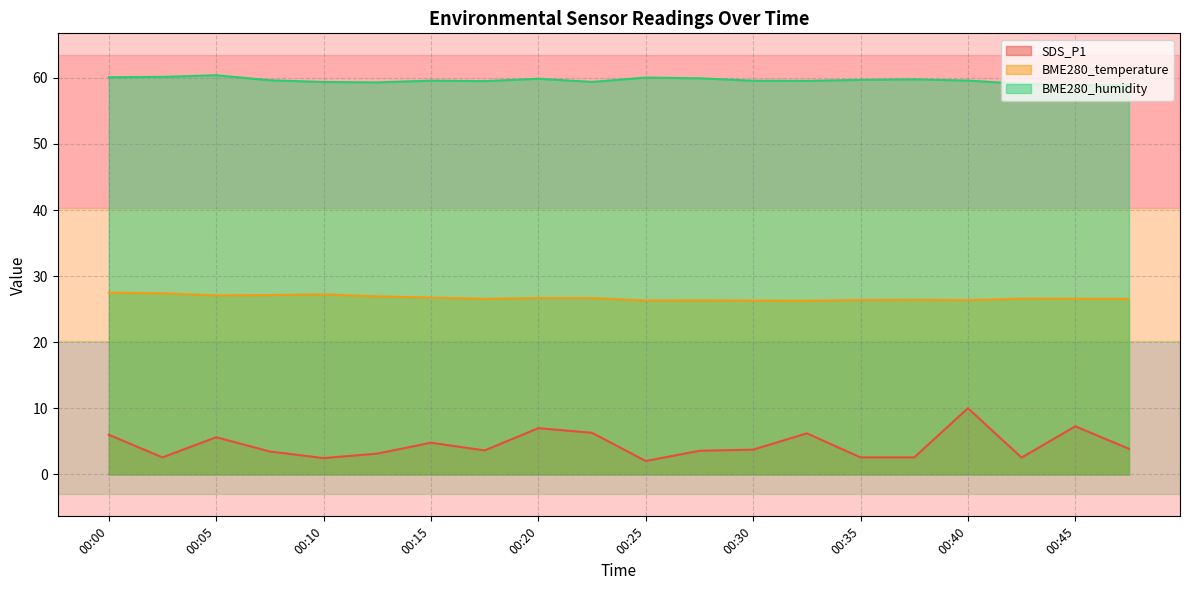

True or false: BME280_humidity and SDS_P1 cross at least once.

False